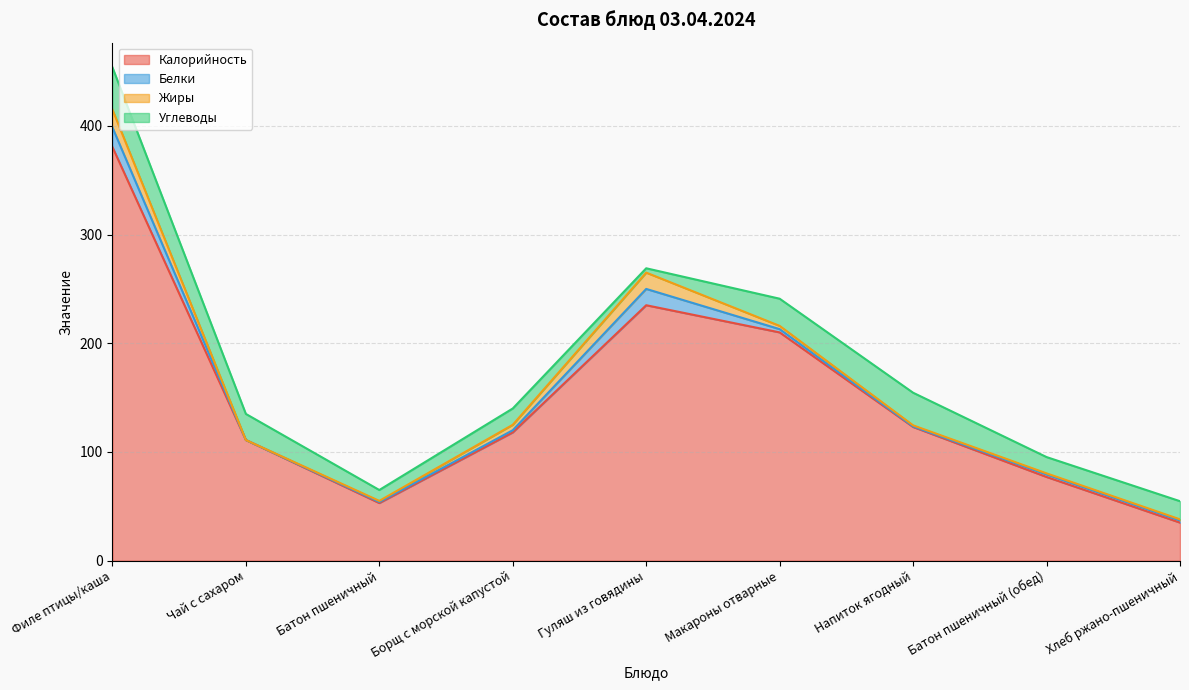

True or false: Углеводы and Калорийность intersect in this chart.

False